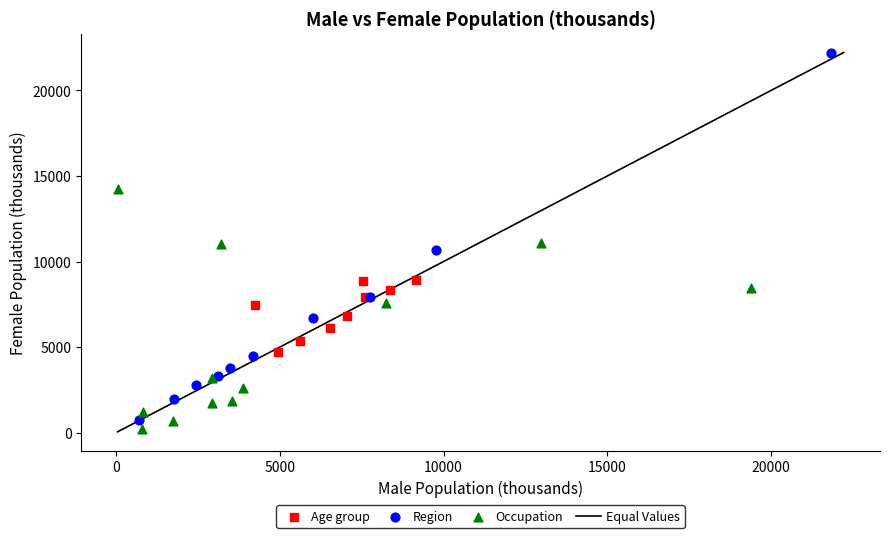

Which series reaches the maximum Y coordinate?

Region